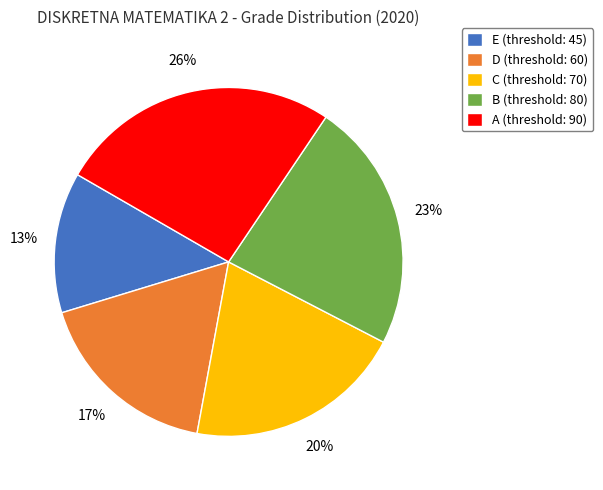

Rank the categories by value from lowest to highest.

E, D, C, B, A